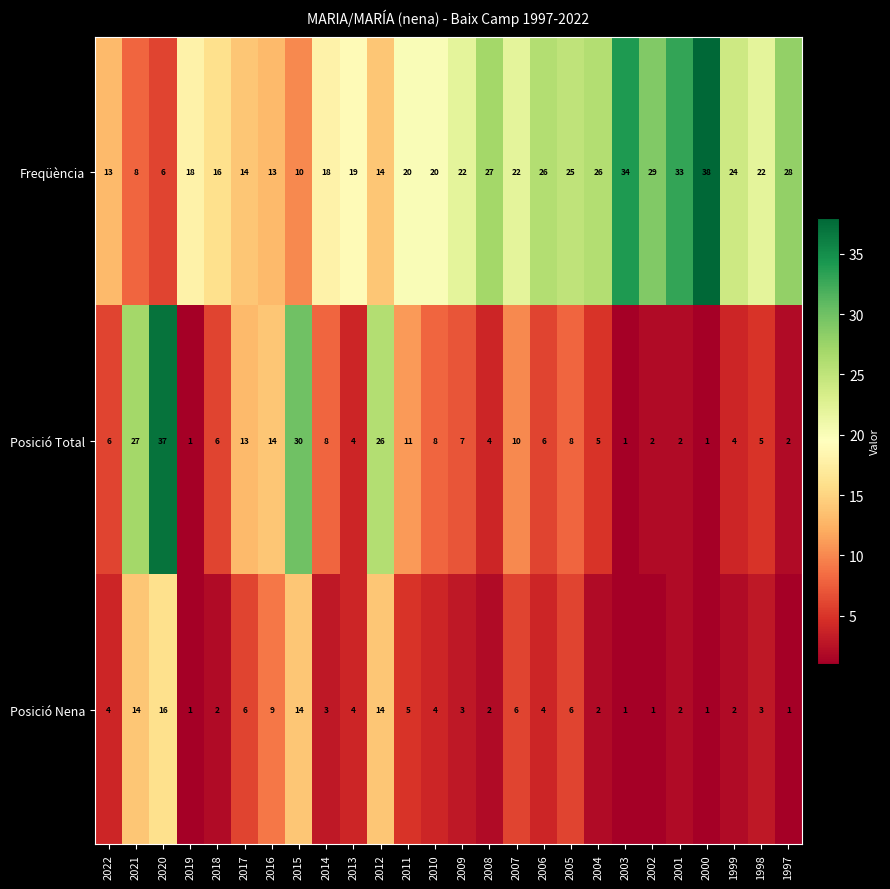

Is it true that Posició Nena equals 6 at 2013?

False